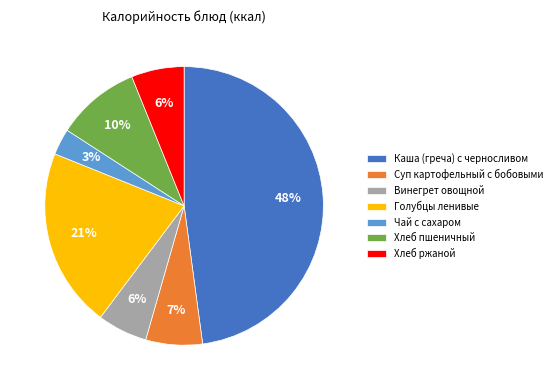

To the nearest percent, what is the average slice percentage?

14%